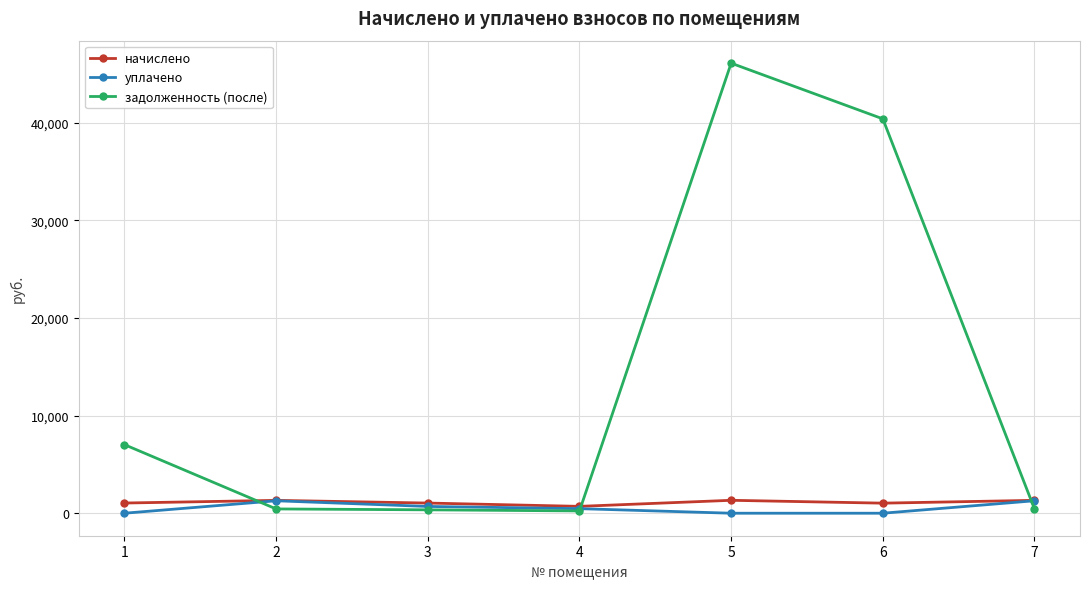

What is the value of the начислено point at the 1st from the left?

1043.0